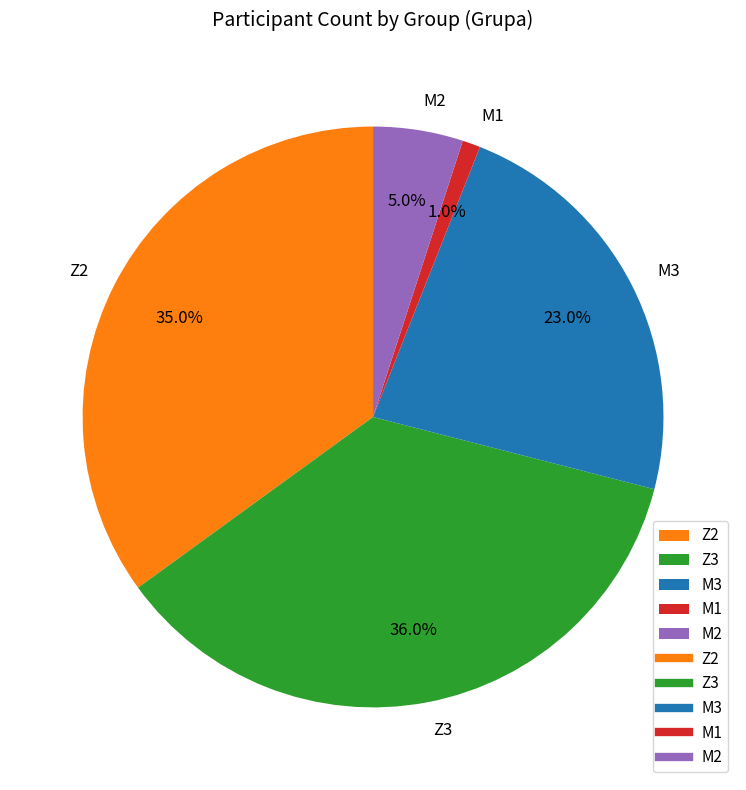

What is the total percentage of M2 and Z2?

40.0%